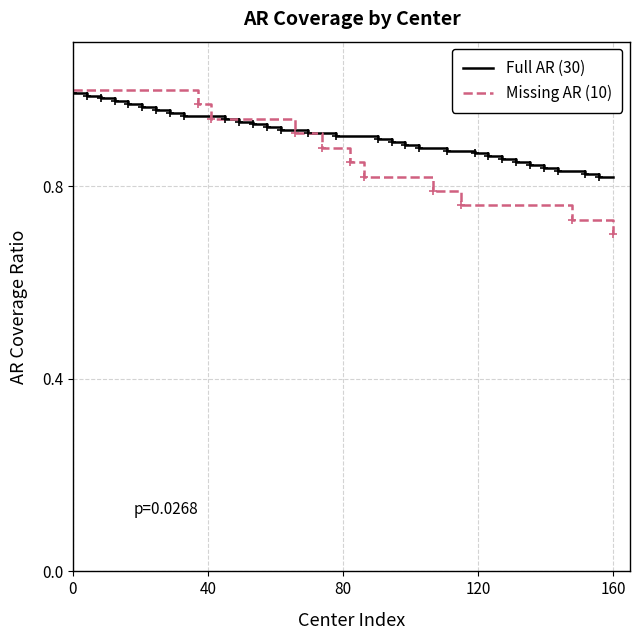

Reading left to right, what are all the values shown in this chart?

Full AR (30): 1.0	1.0	1.0	1.0	1.0	1.0	1.0	1.0	0.9	0.9	0.9	0.9	0.9	0.9	0.9	0.9	0.9	0.9	0.9	0.9	0.9	0.9	0.9	0.9	0.9	0.9	0.9	0.9	0.9	0.9	0.9	0.9	0.8	0.8	0.8	0.8	0.8	0.8	0.8	0.8
Missing AR (10): 1.0	1.0	1.0	1.0	1.0	1.0	1.0	1.0	1.0	1.0	0.9	0.9	0.9	0.9	0.9	0.9	0.9	0.9	0.9	0.9	0.8	0.8	0.8	0.8	0.8	0.8	0.8	0.8	0.8	0.8	0.8	0.8	0.8	0.8	0.8	0.8	0.7	0.7	0.7	0.7